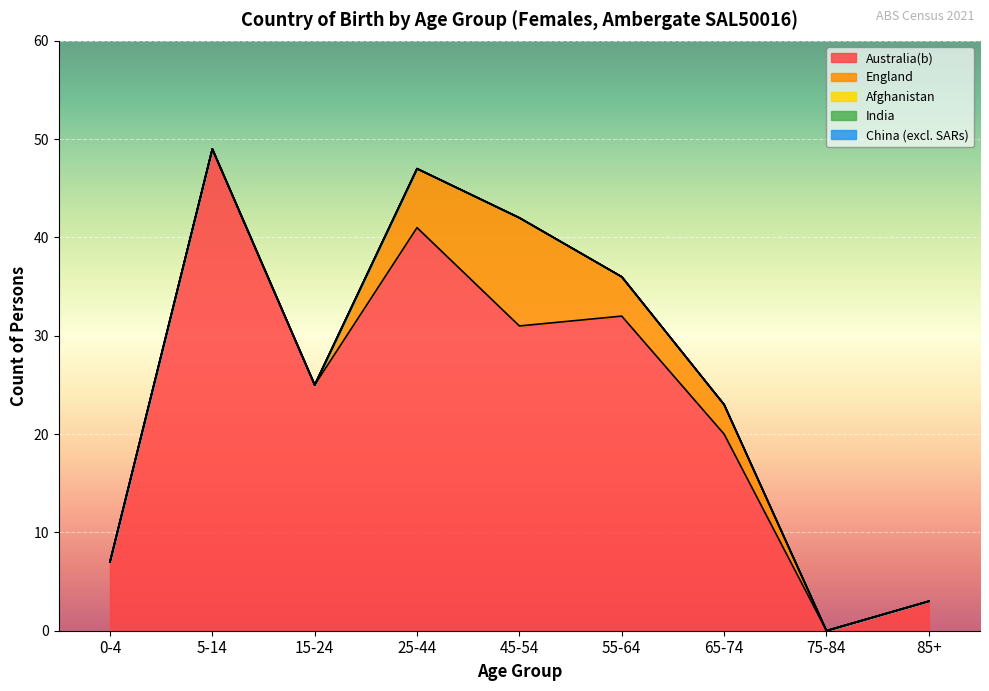

Which series has the largest total across all categories?

Australia(b)